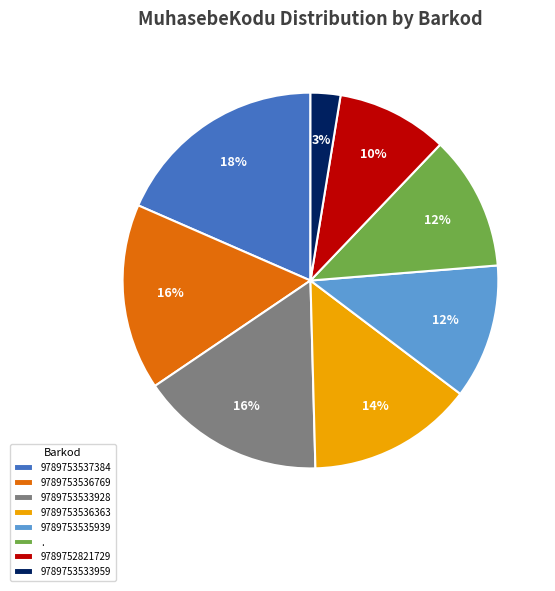

Approximately how many times larger is the value at 9789753535939 compared to 9789752821729?

1.2